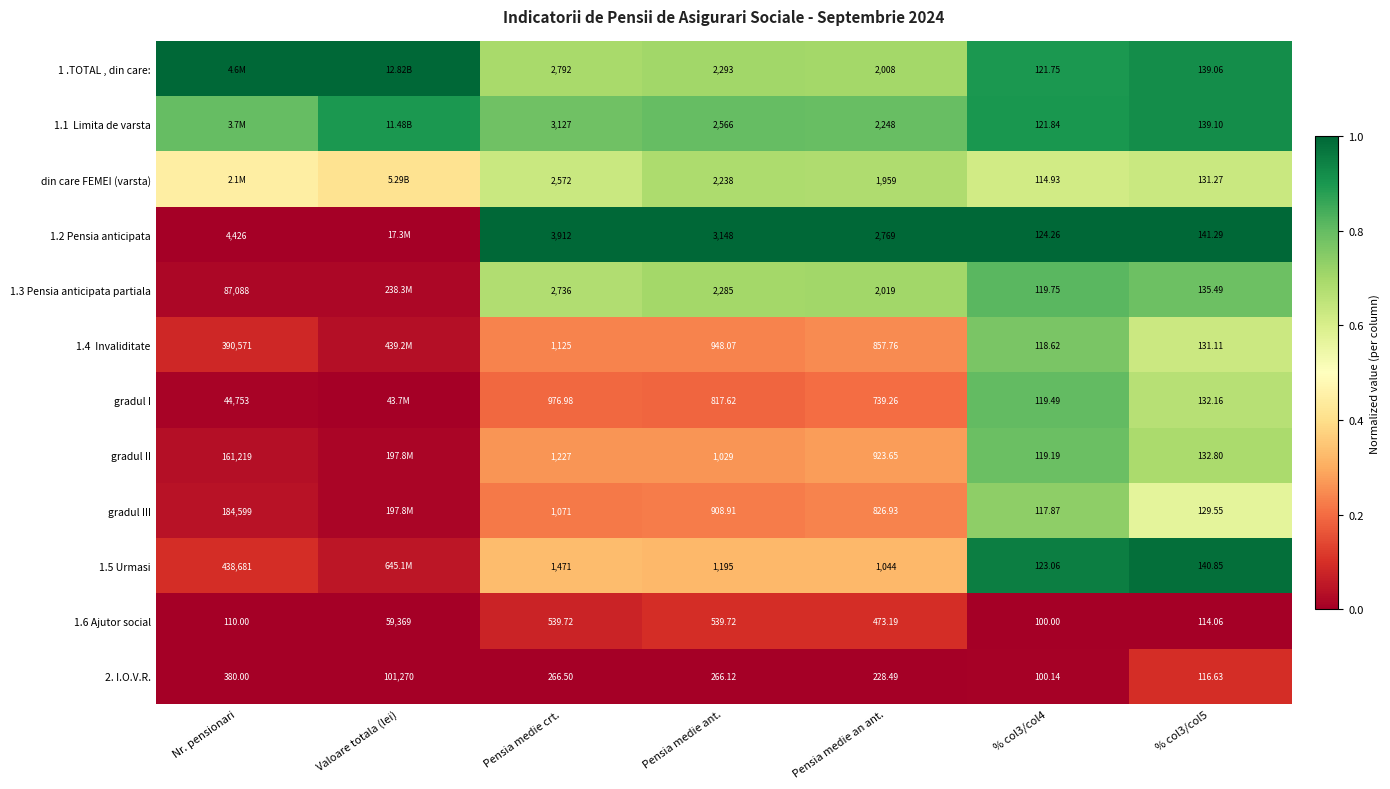

At which category does the chart reach its peak across all series?

Nr. pensionari